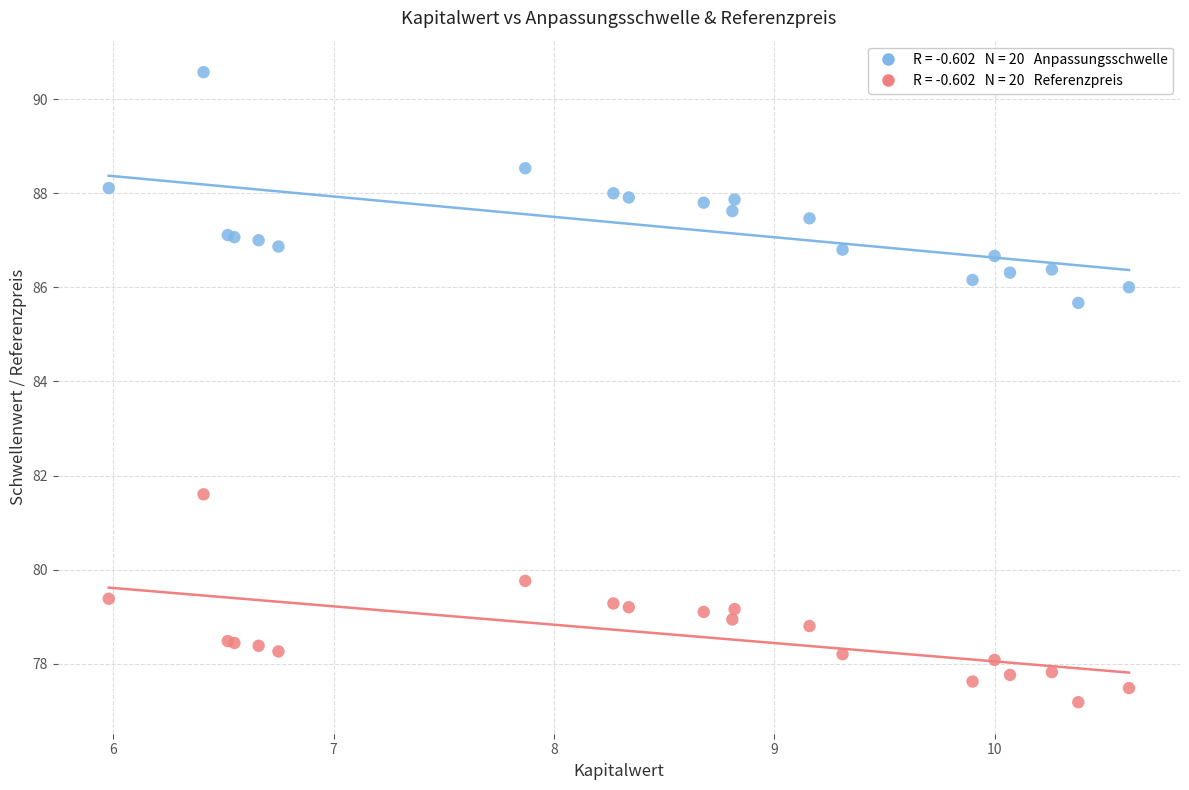

Across all series, what Y value is closest to 83?

81.6